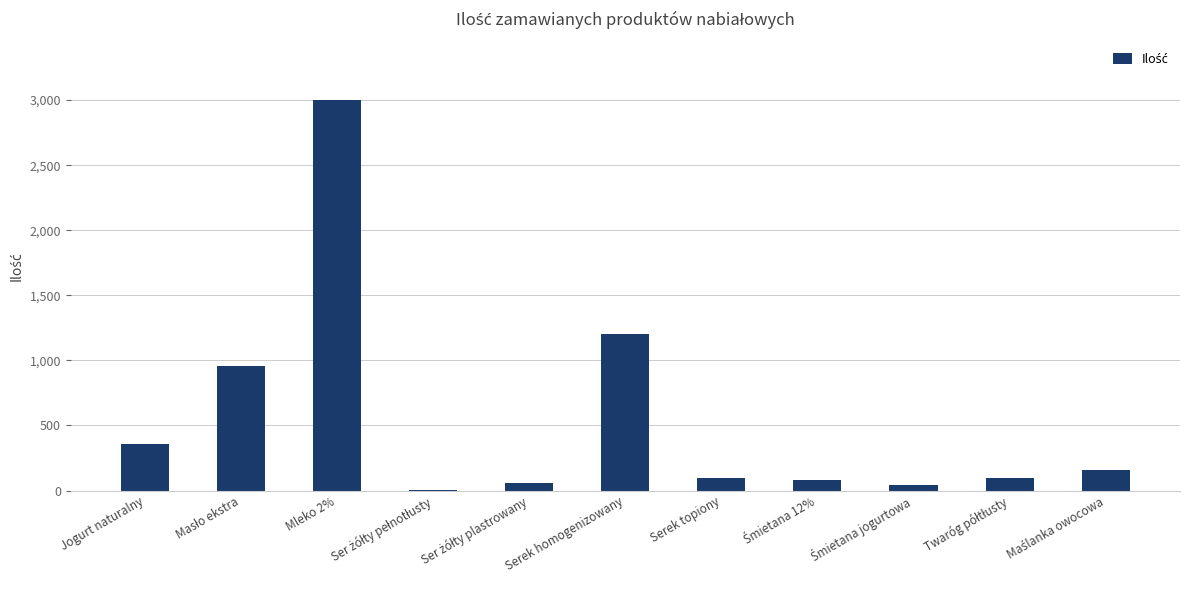

At which label is the value closest to 1503?

Serek homogenizowany